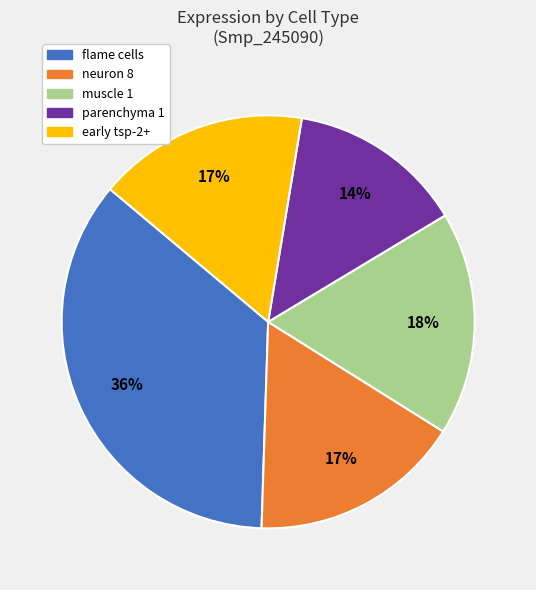

The neuron 8 slice represents 5% of the pie. True or false?

False